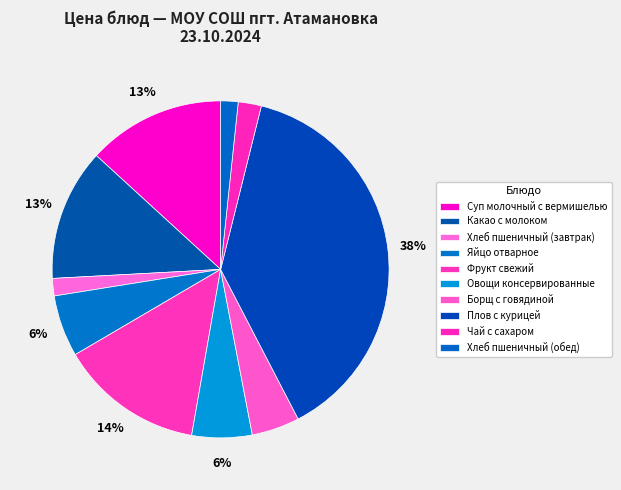

How many segments does this pie chart have?

10